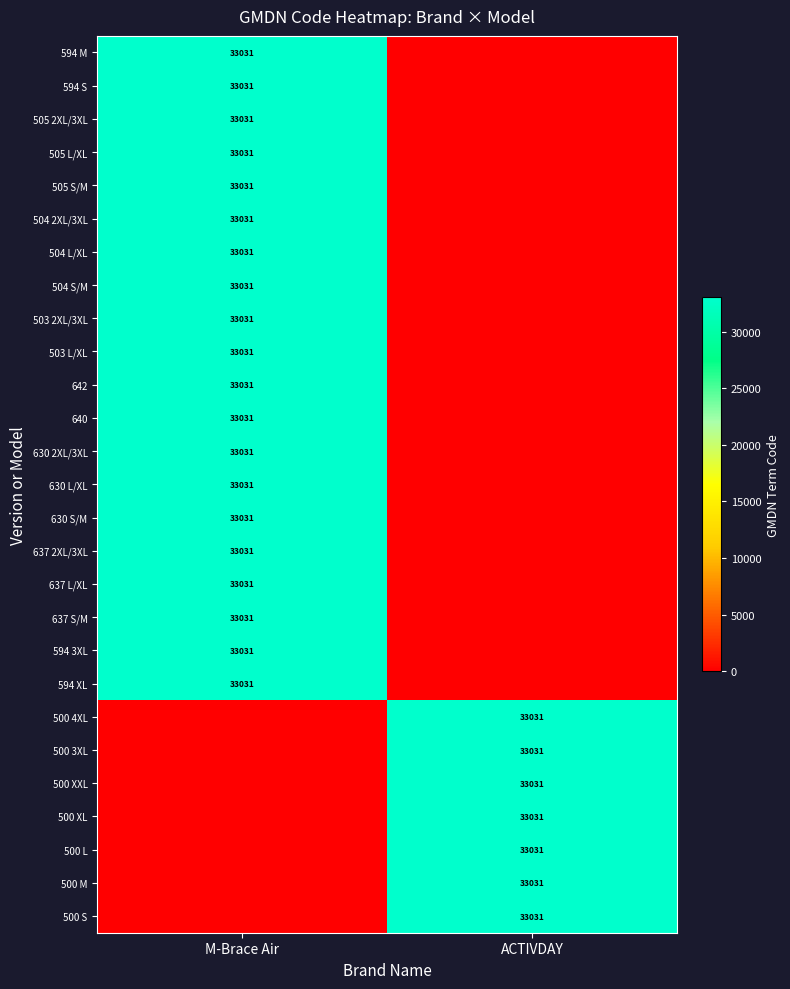

Is it true that 505 2XL/3XL equals 33031 at M-Brace Air?

True